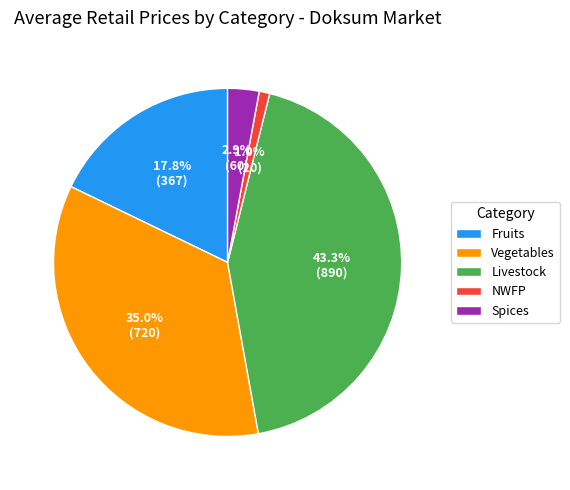

Rank the categories by value from highest to lowest.

Livestock, Vegetables, Fruits, Spices, NWFP